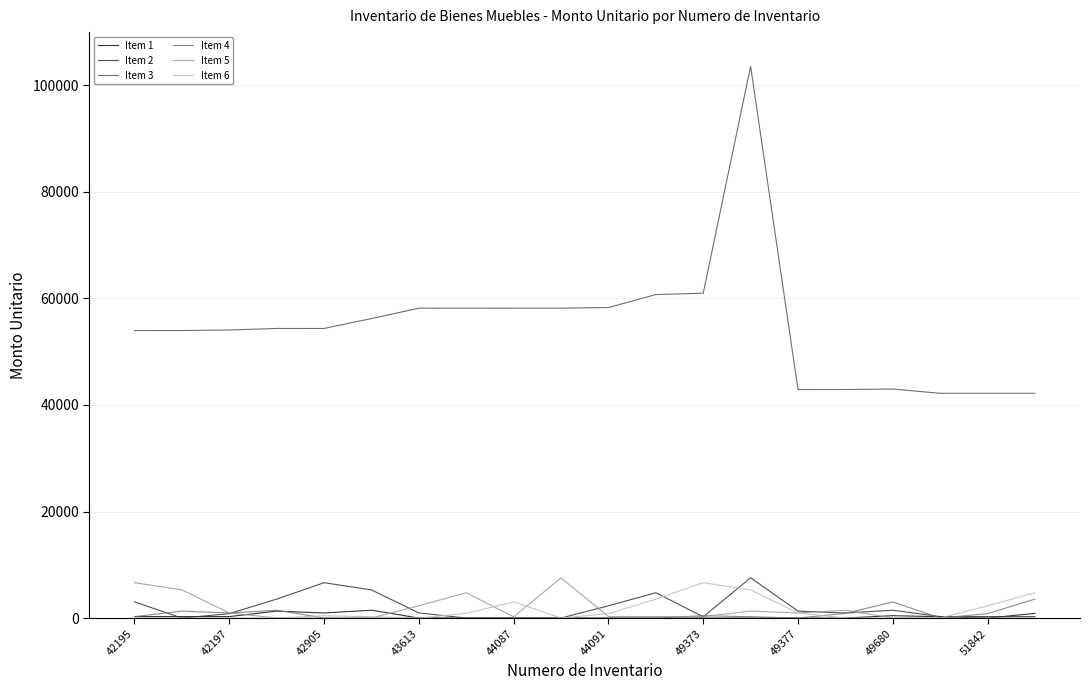

Which series has the largest total across all categories?

Item 3